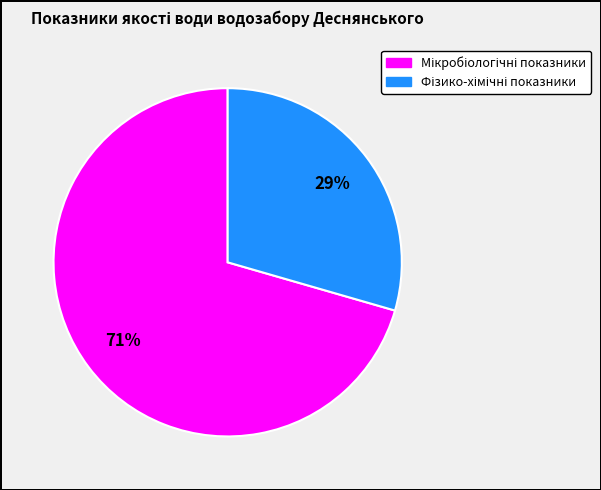

Is there any slice that represents more than half of the pie?

Yes